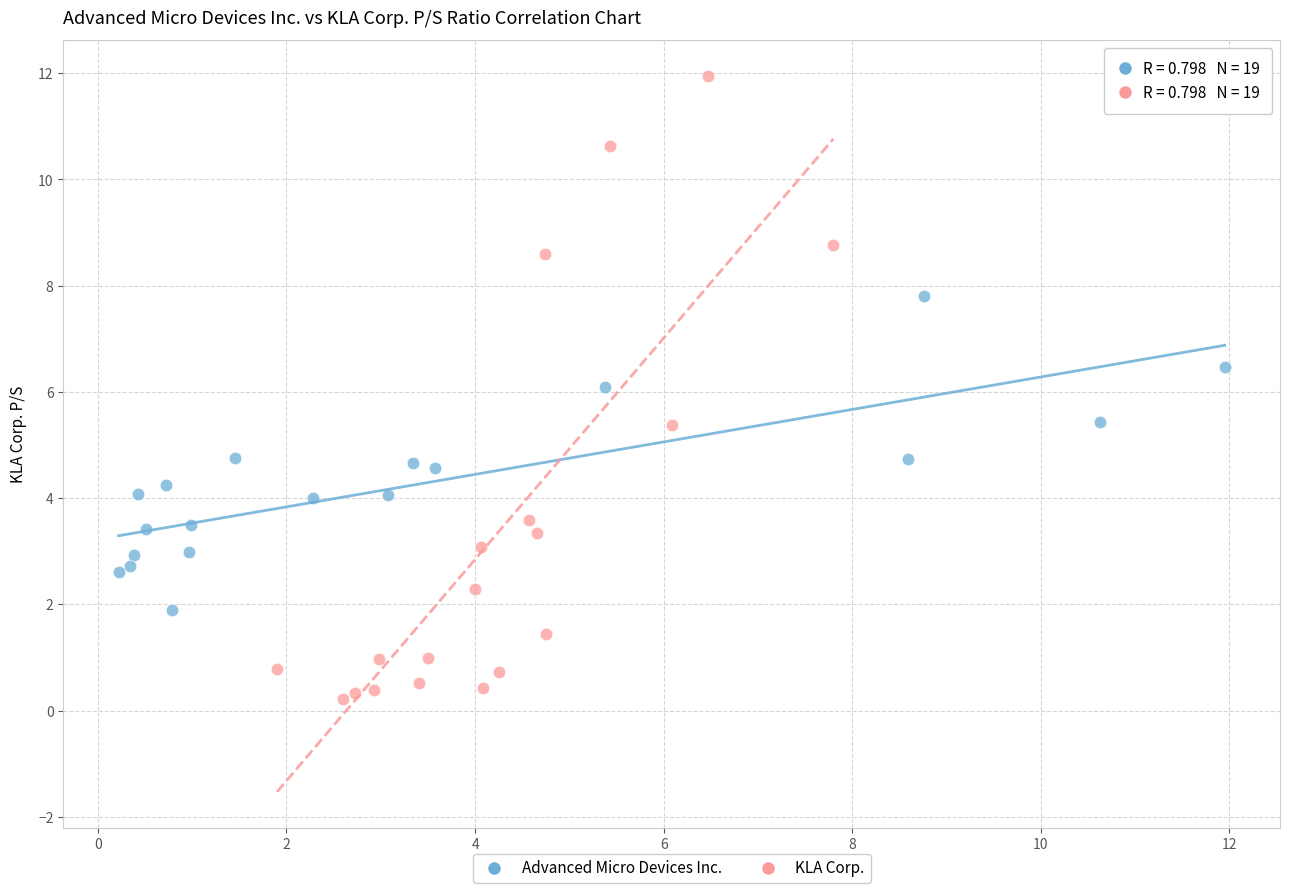

Which series has the largest Y range (max minus min)?

KLA Corp.